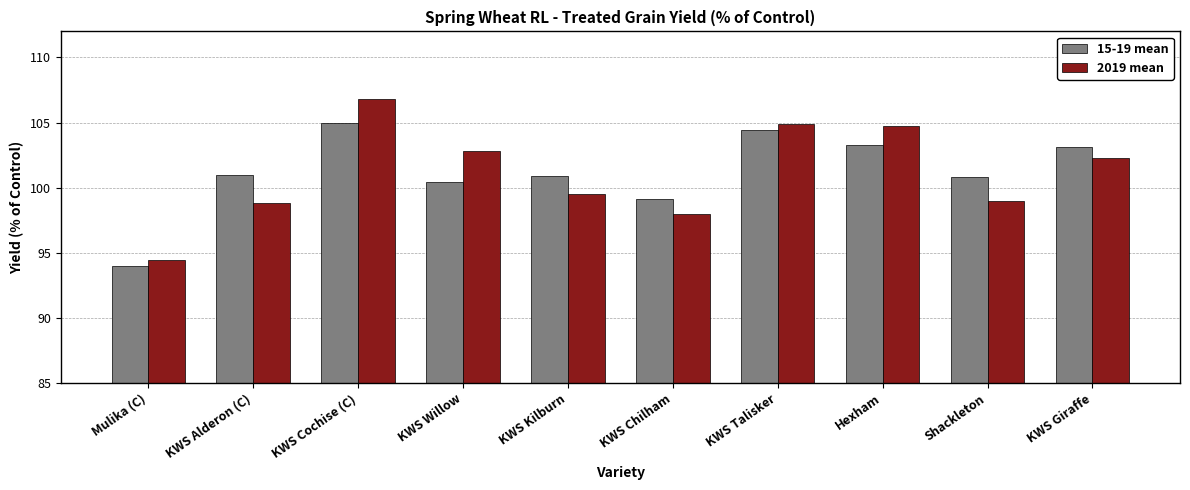

Is it true that 2019 mean equals 98.0 at KWS Chilham?

True